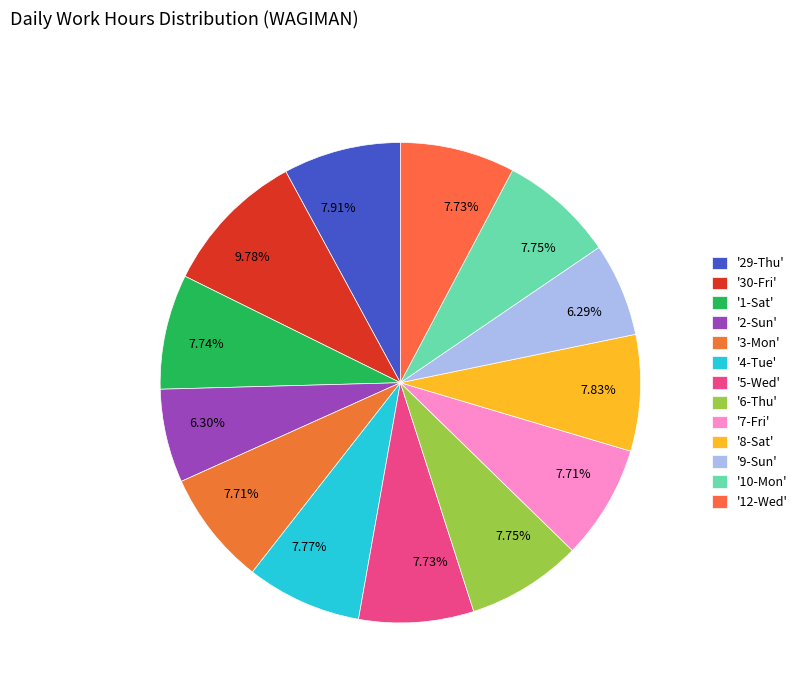

How many segments does this pie chart have?

13